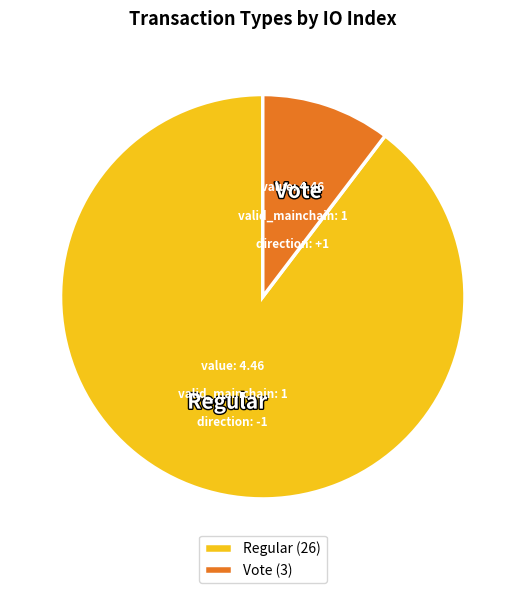

Count the number of slices in the pie.

2